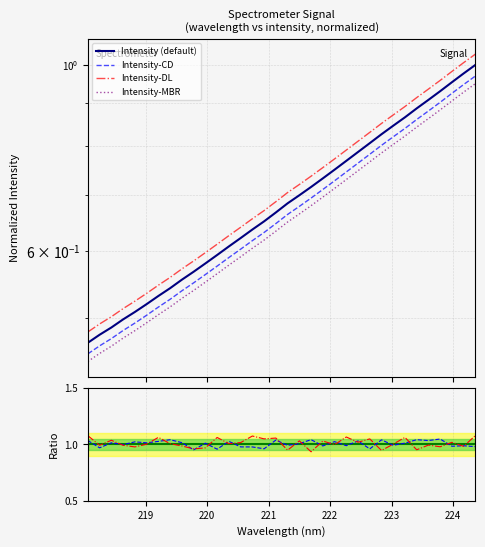

What is the minimum value shown in the chart?

0.5